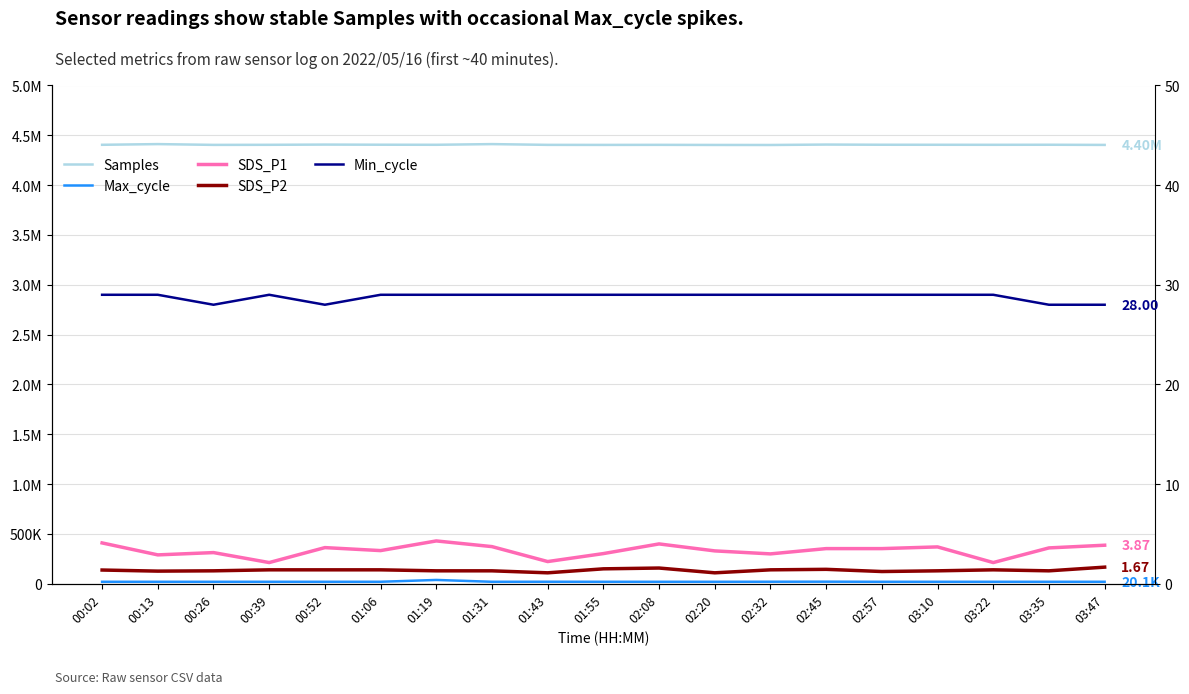

How many series are shown in this chart?

5